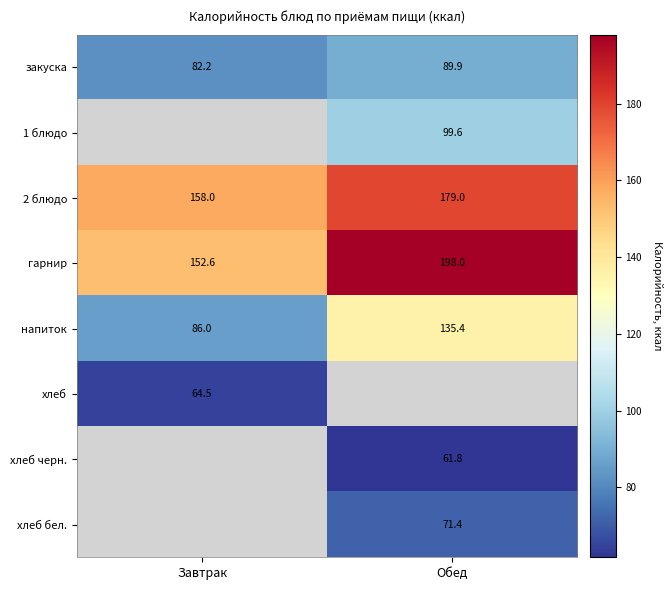

Which has a higher value, Завтрак or Обед?

Обед